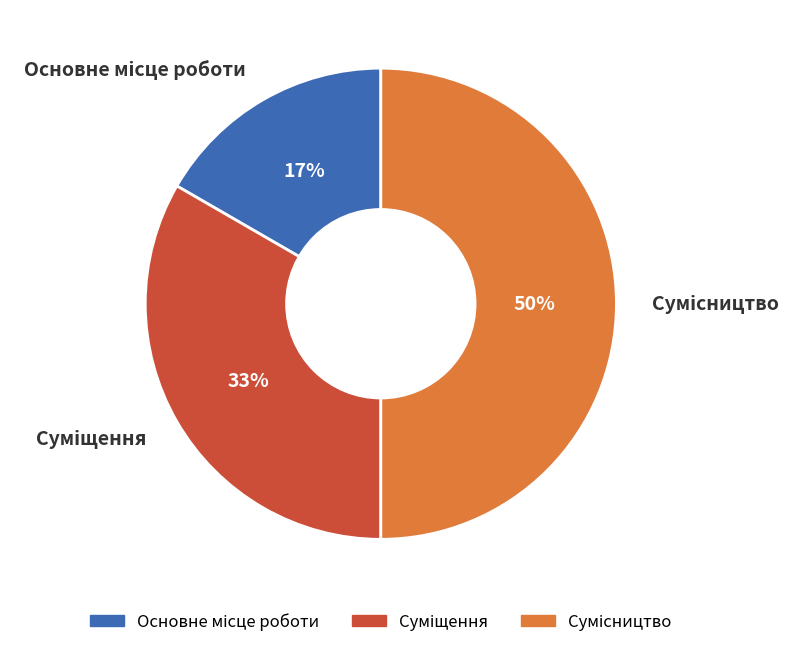

To the nearest percent, what is the average slice percentage?

33%